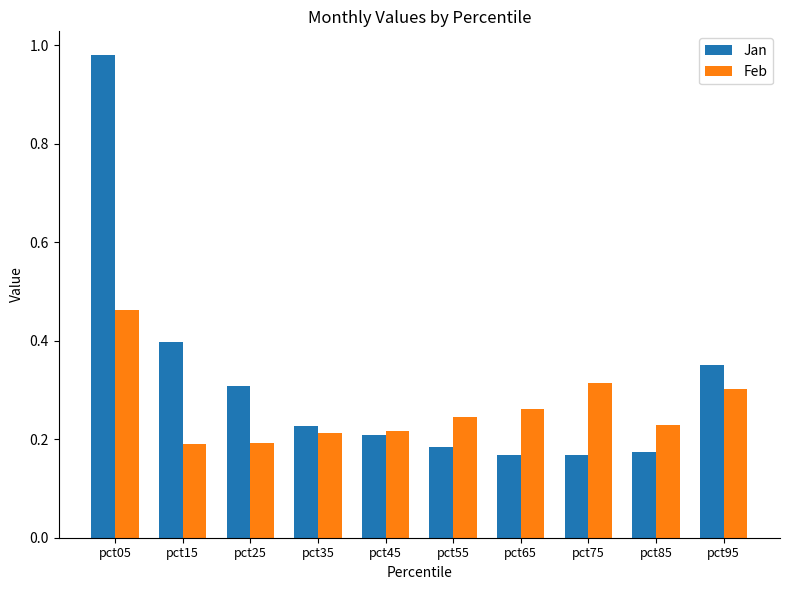

Which category has the highest value in the Jan series?

pct05